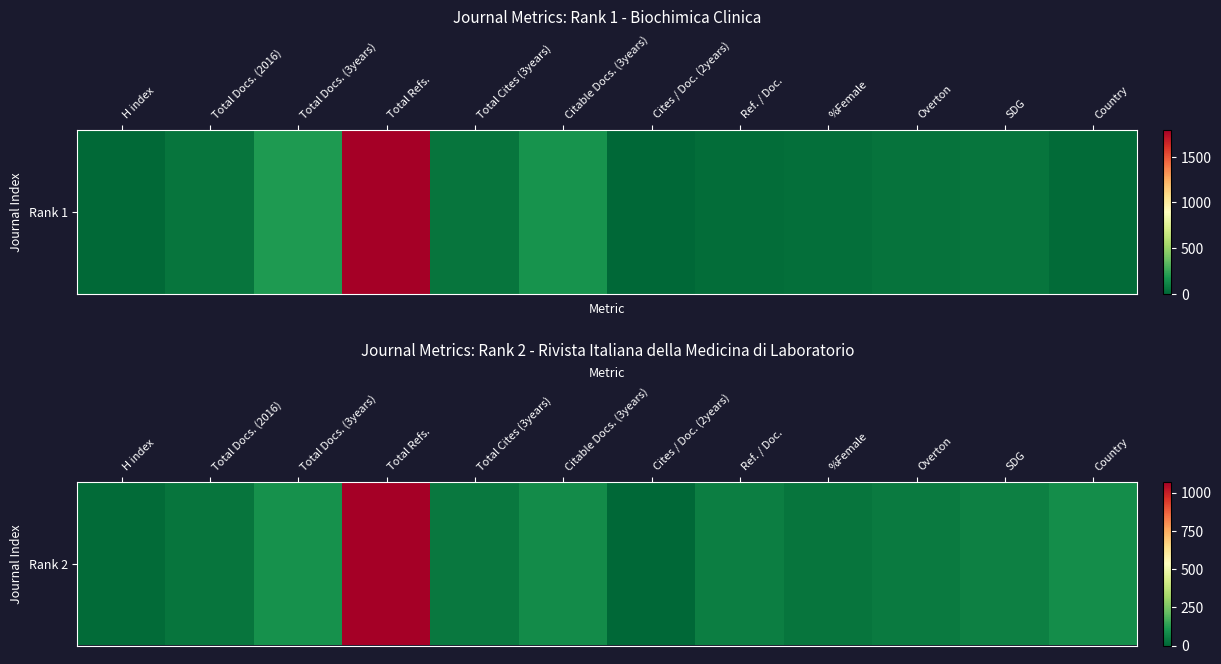

Count the number of categories in the chart.

12